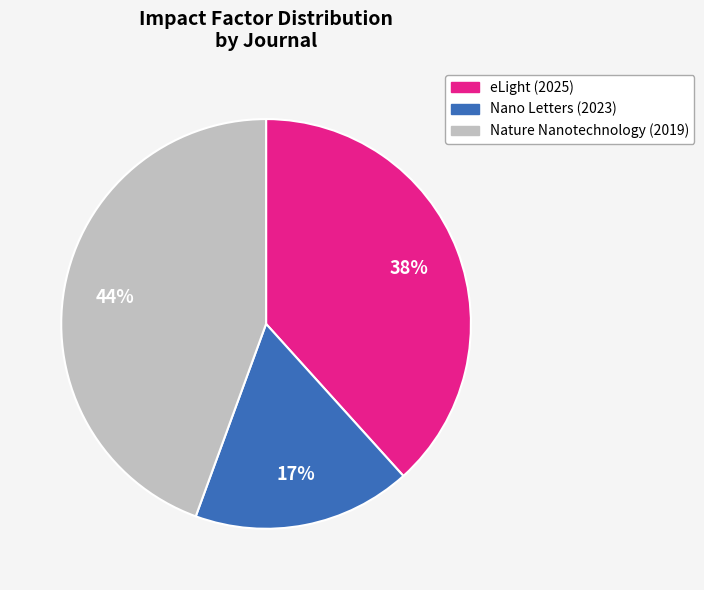

Is the sum of Nano Letters (2023) and Nature Nanotechnology (2019) greater than half?

Yes